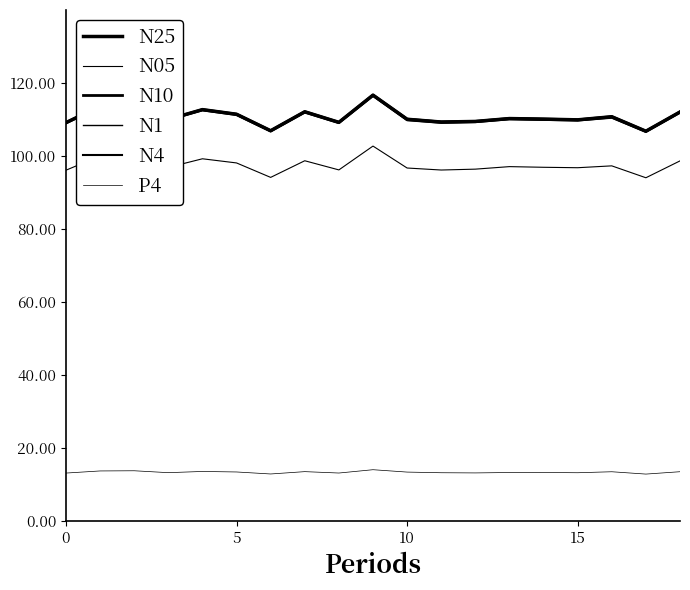

What is the label of the 7th point from the left?

6